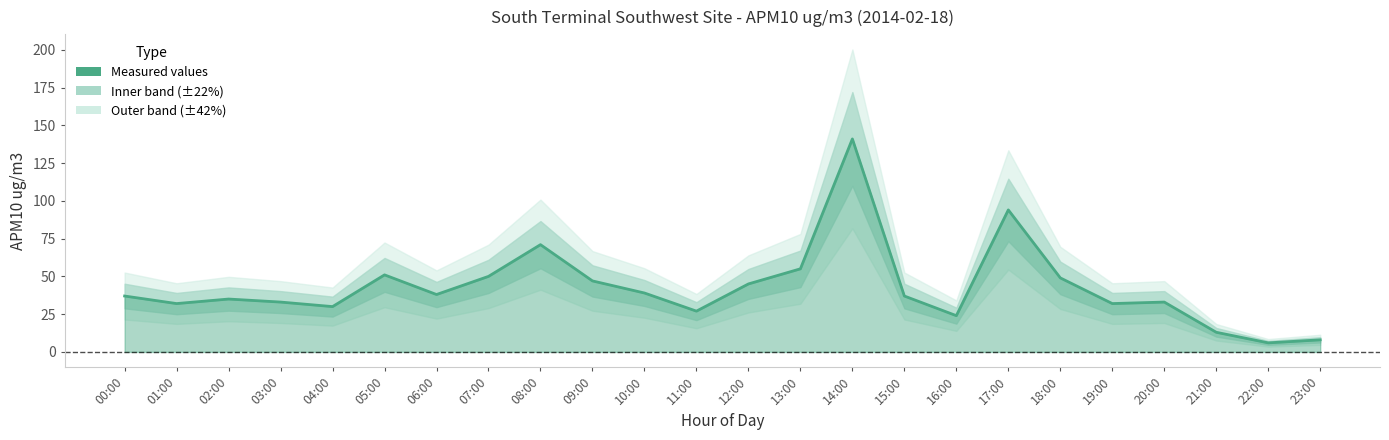

How many data points are less than 37?

11